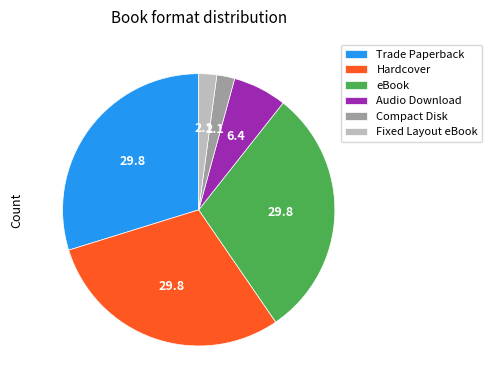

How many segments does this pie chart have?

6